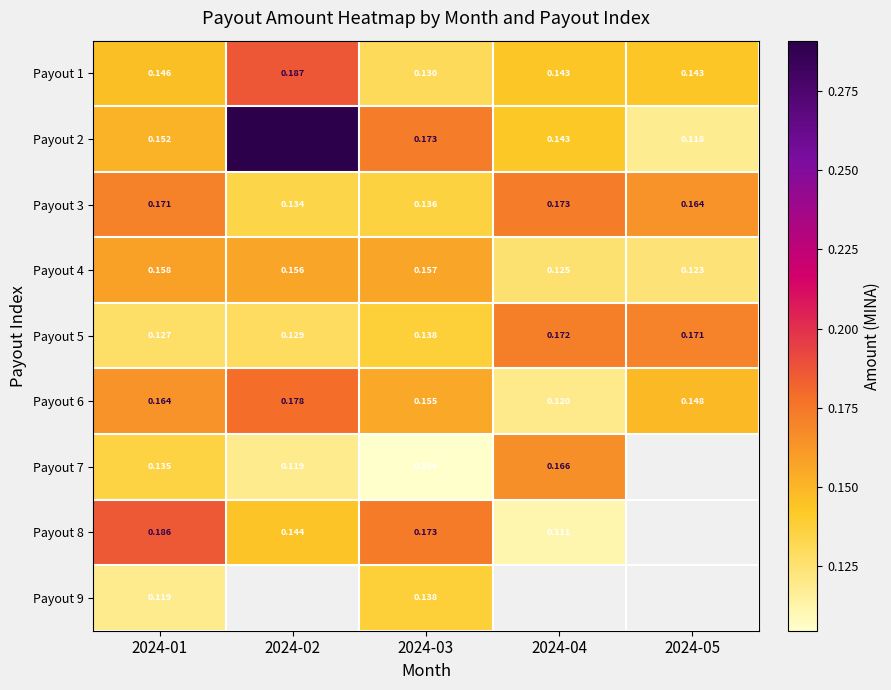

Is the value of Payout 7 at 2024-02 greater than the value of Payout 4 at 2024-05?

No